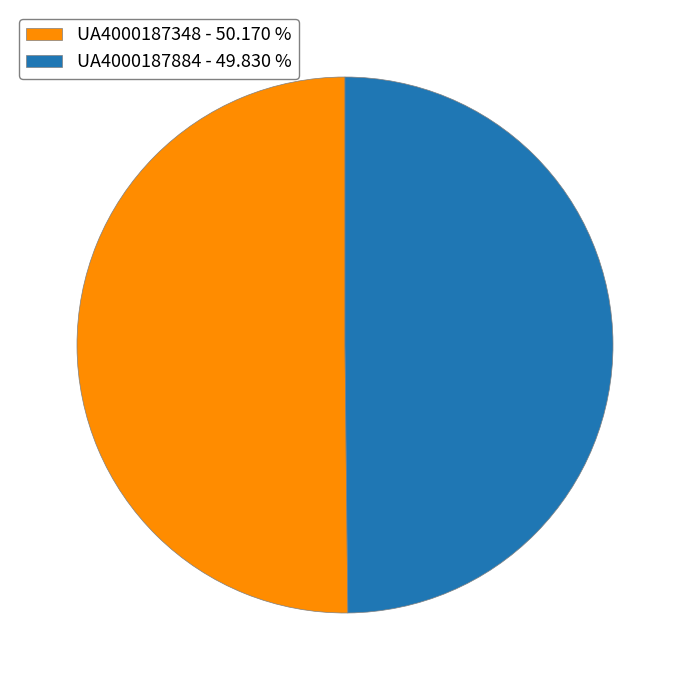

What is the ratio of the value at UA4000187884 - 49.830 % to the value at UA4000187348 - 50.170 %?

1.0